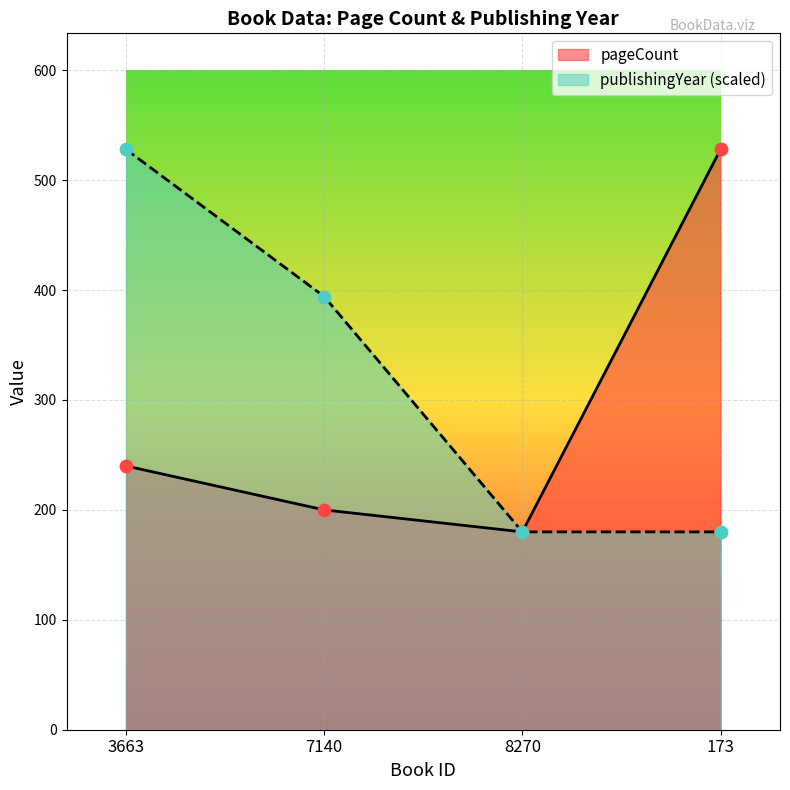

Is the value of publishingYear at 7140 greater than the value of pageCount at 8270?

Yes